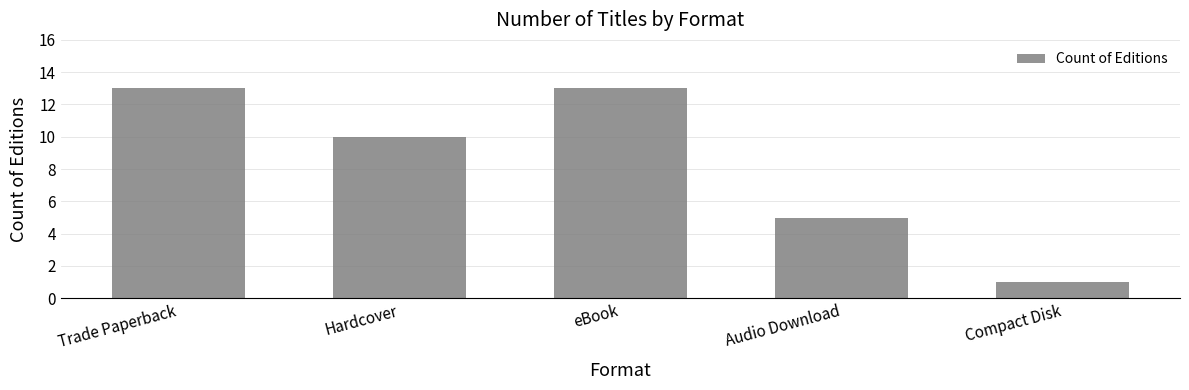

True or false: the data shows 17 at Trade Paperback.

False